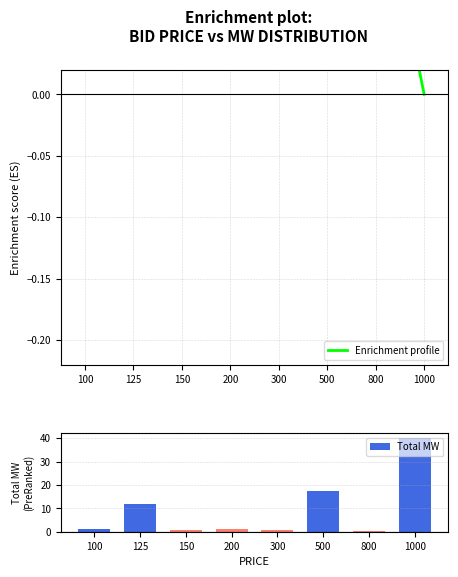

How many values in the Total MW series are below 1?

3